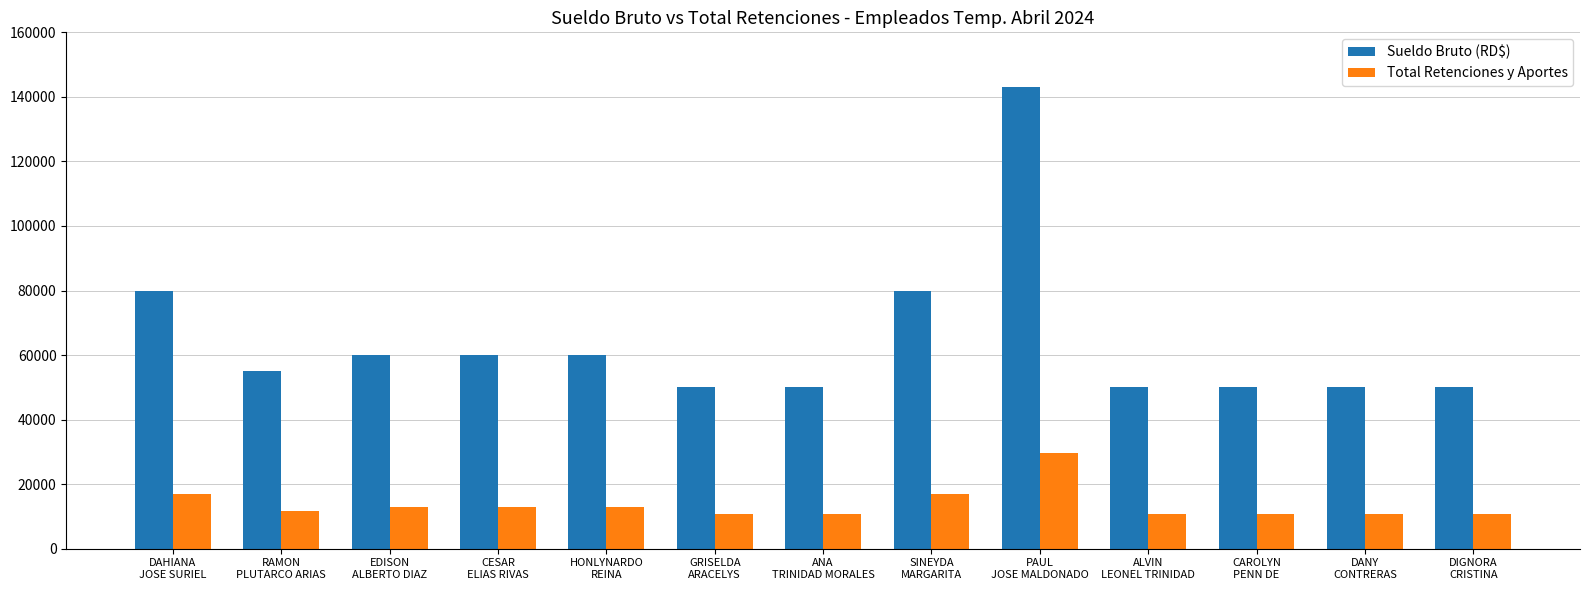

How many data points in Total Retenciones y Aportes are above 11712?

7